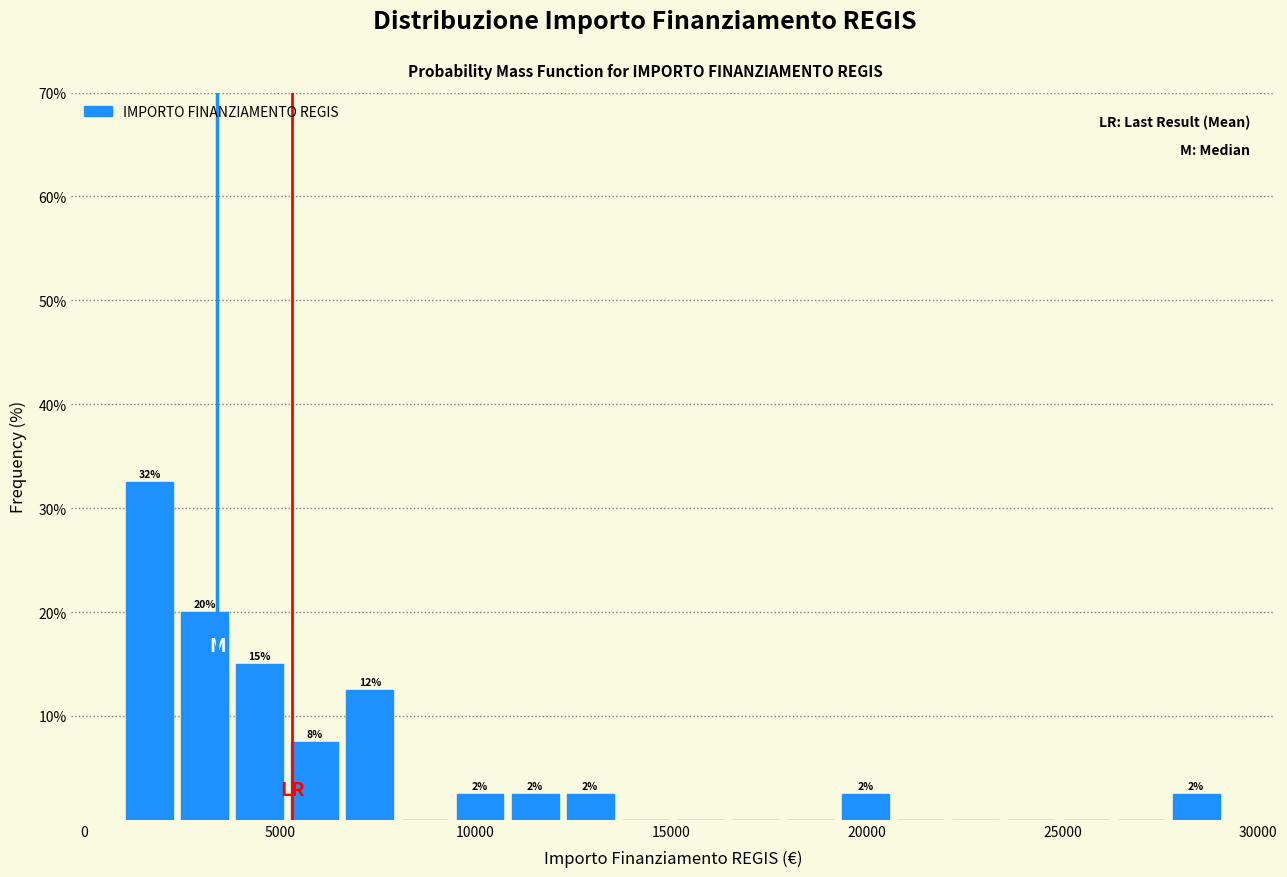

Read against the x-axis, roughly where is the centre of the tallest bar?

1500